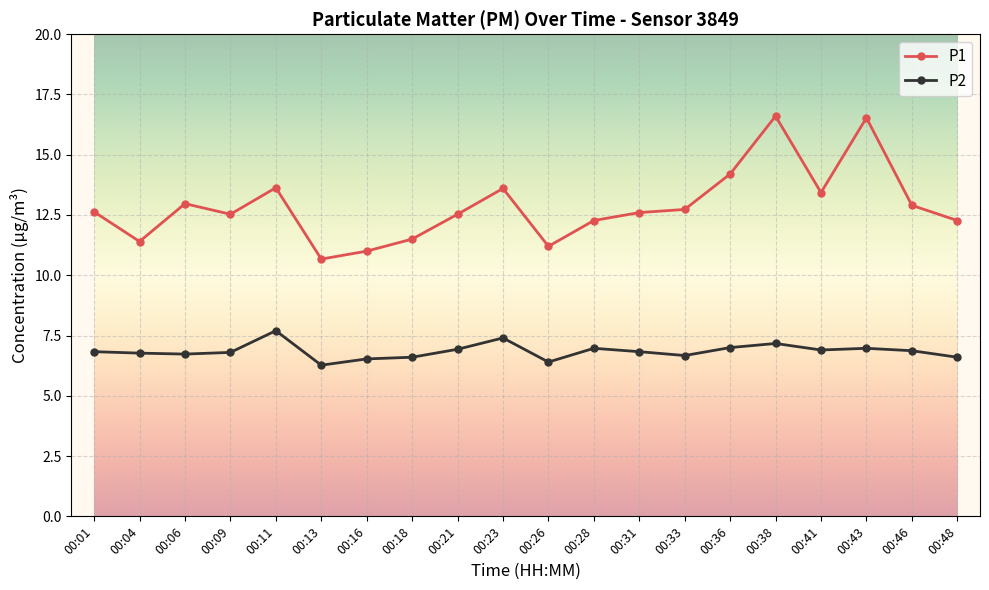

Which series has the widest spread of values?

P1